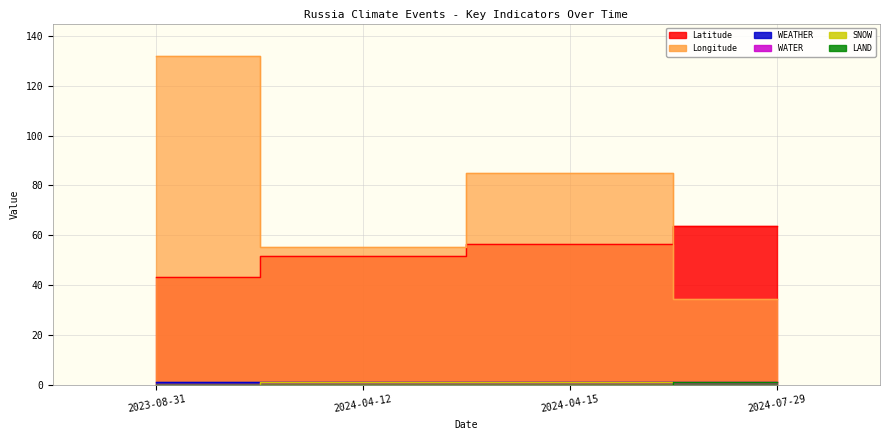

At which label is LAND closest to 0?

2023-08-31